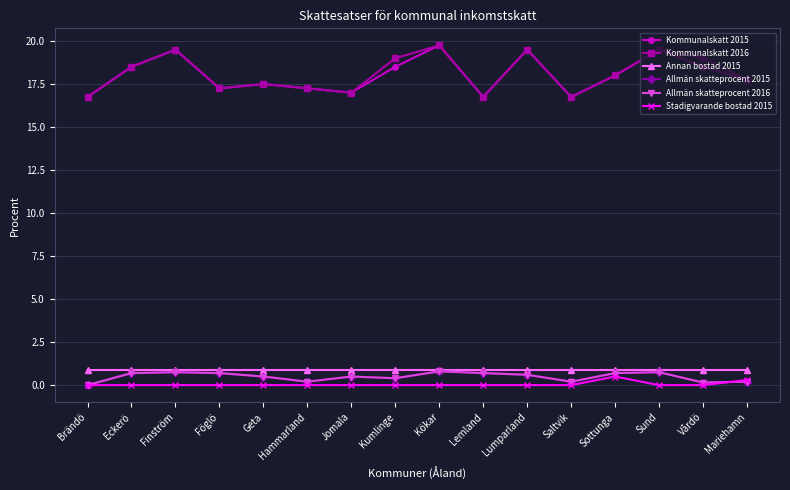

Rank the series at Brändö from lowest to highest value.

Allmän skatteprocent 2015, Allmän skatteprocent 2016, Stadigvarande bostad 2015, Annan bostad 2015, Kommunalskatt 2015, Kommunalskatt 2016